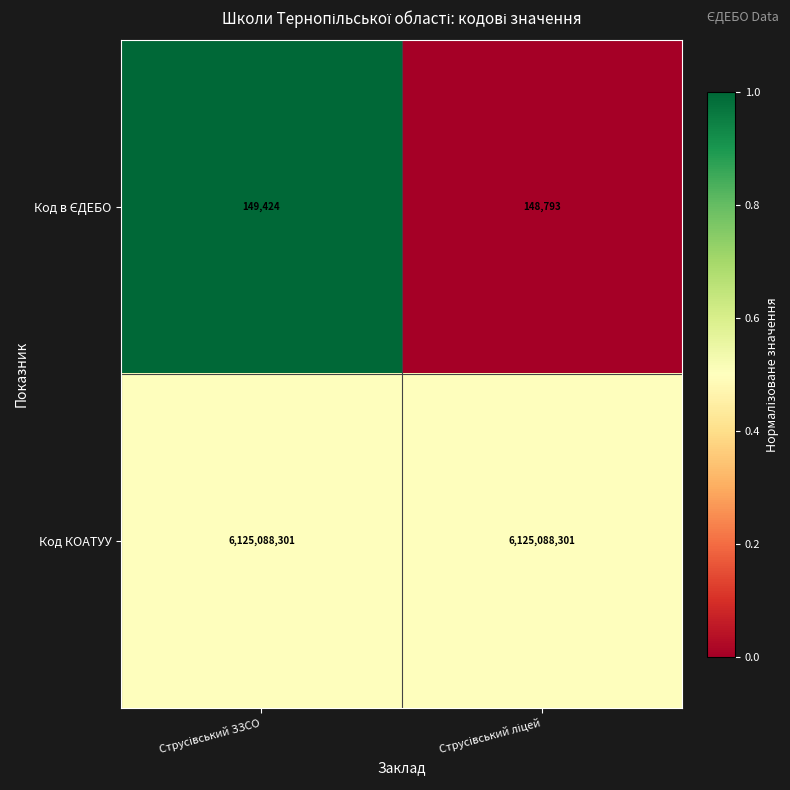

Which series has the largest total across all categories?

Код КОАТУУ